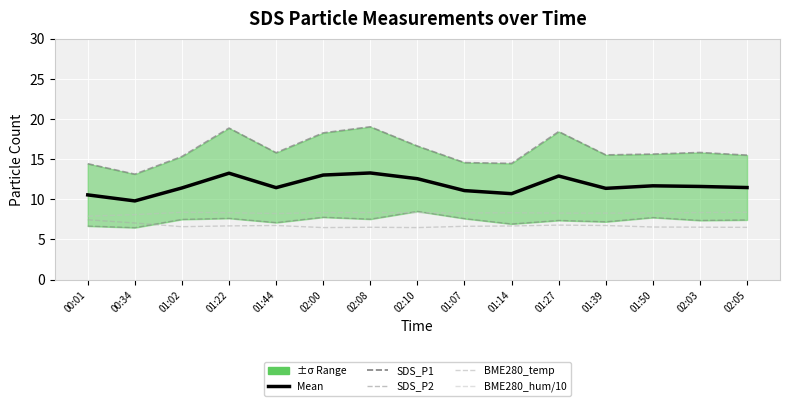

True or false: BME280_hum /10 and BME280_temp intersect in this chart.

False